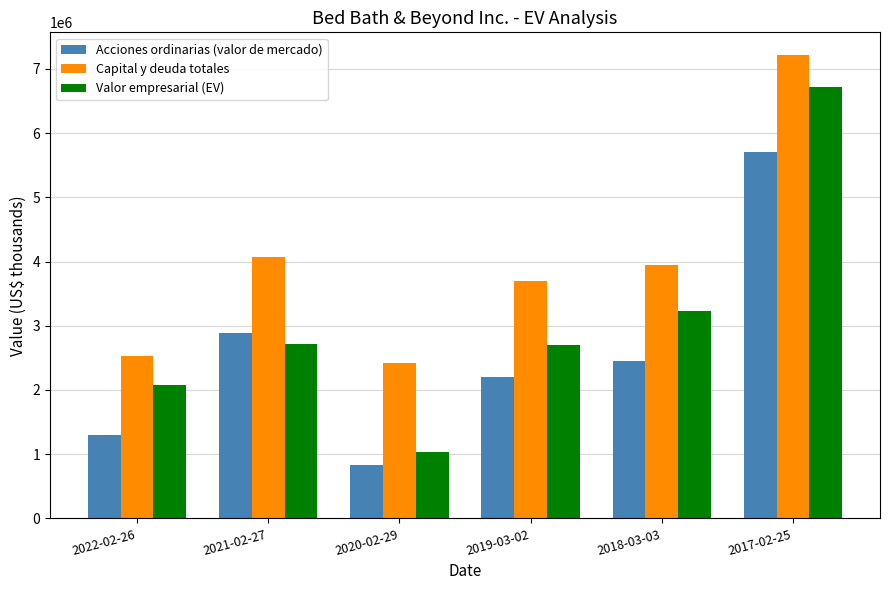

Rank the series by their maximum value, from lowest to highest.

Acciones ordinarias (valor de mercado), Valor empresarial (EV), Capital y deuda totales